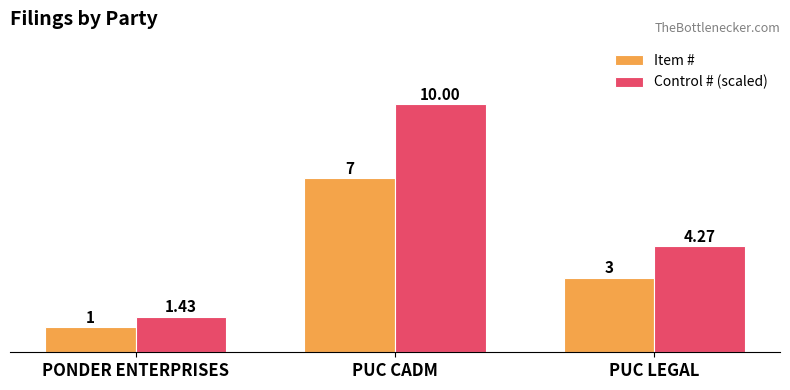

Which category has the highest value in the Control # (scaled) series?

PUC CADM